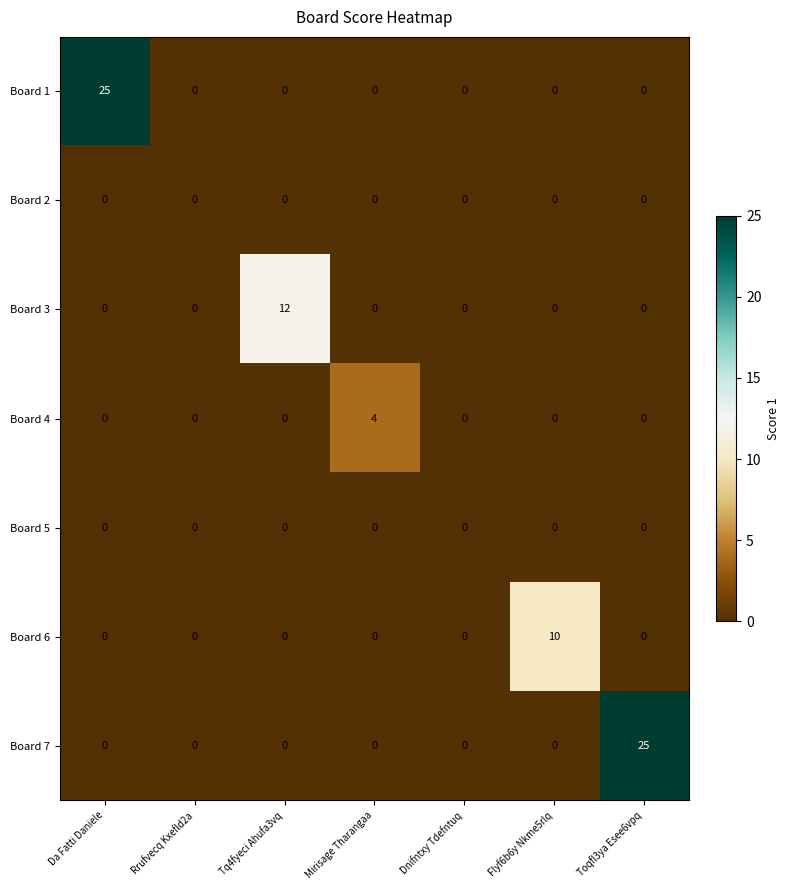

Which category has the highest value in the Board 3 series?

Tq4fyeci Ahufa3vq